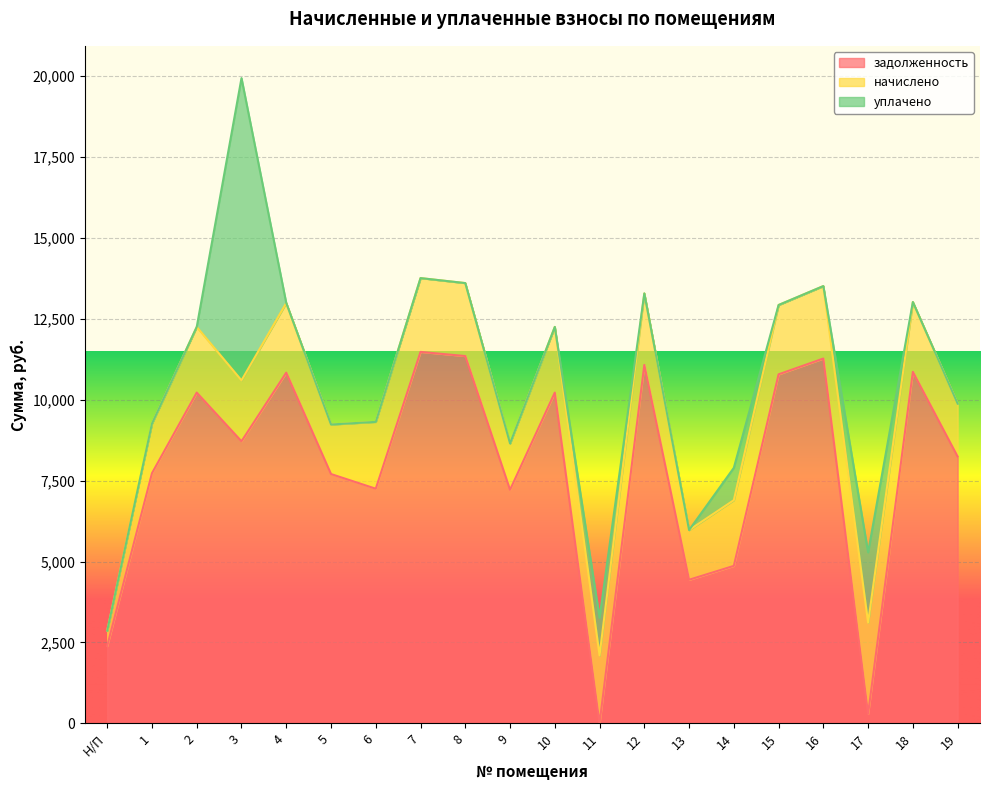

How many lines are shown in the chart?

3